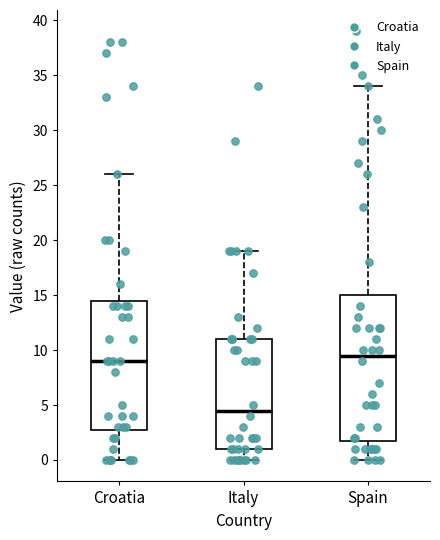

Which box is the tallest, from its lower edge to its upper edge?

Spain